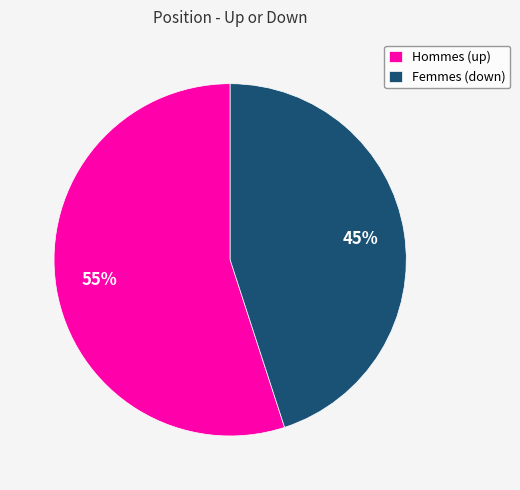

Is there any slice that represents more than half of the pie?

Yes